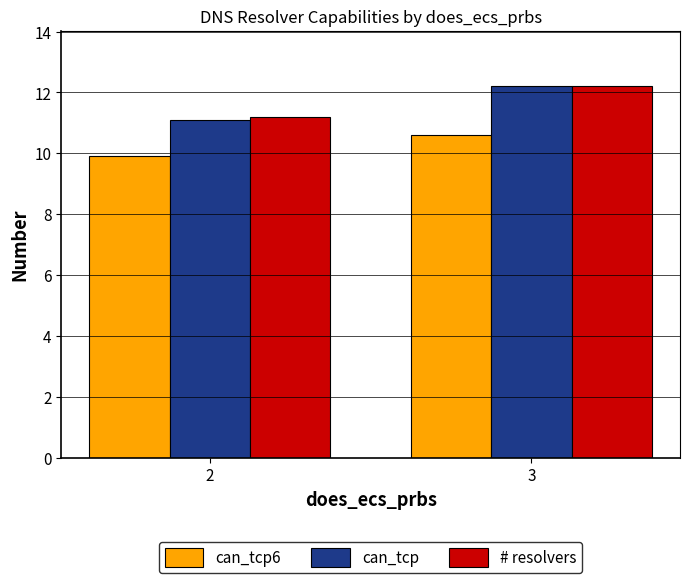

Which series changed the most between 2 and 3?

can_tcp